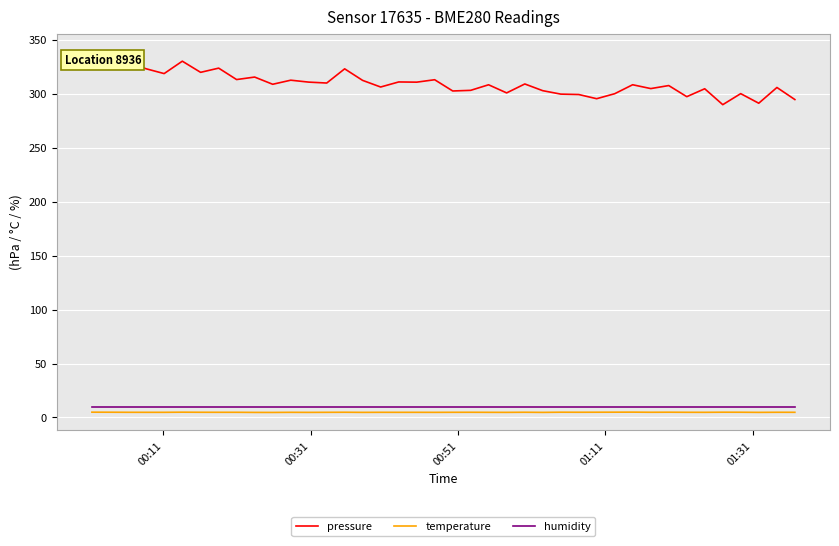

True or false: temperature and humidity intersect in this chart.

False